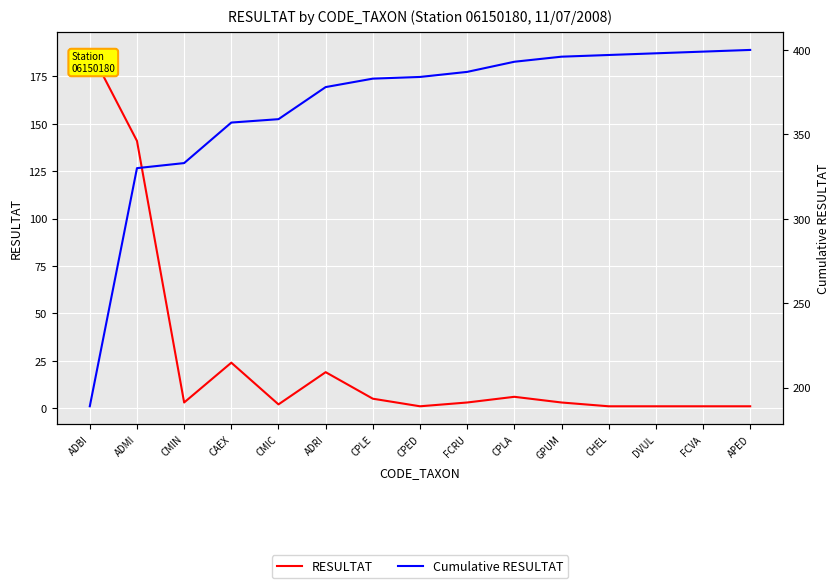

What is the maximum value for RESULTAT?

189